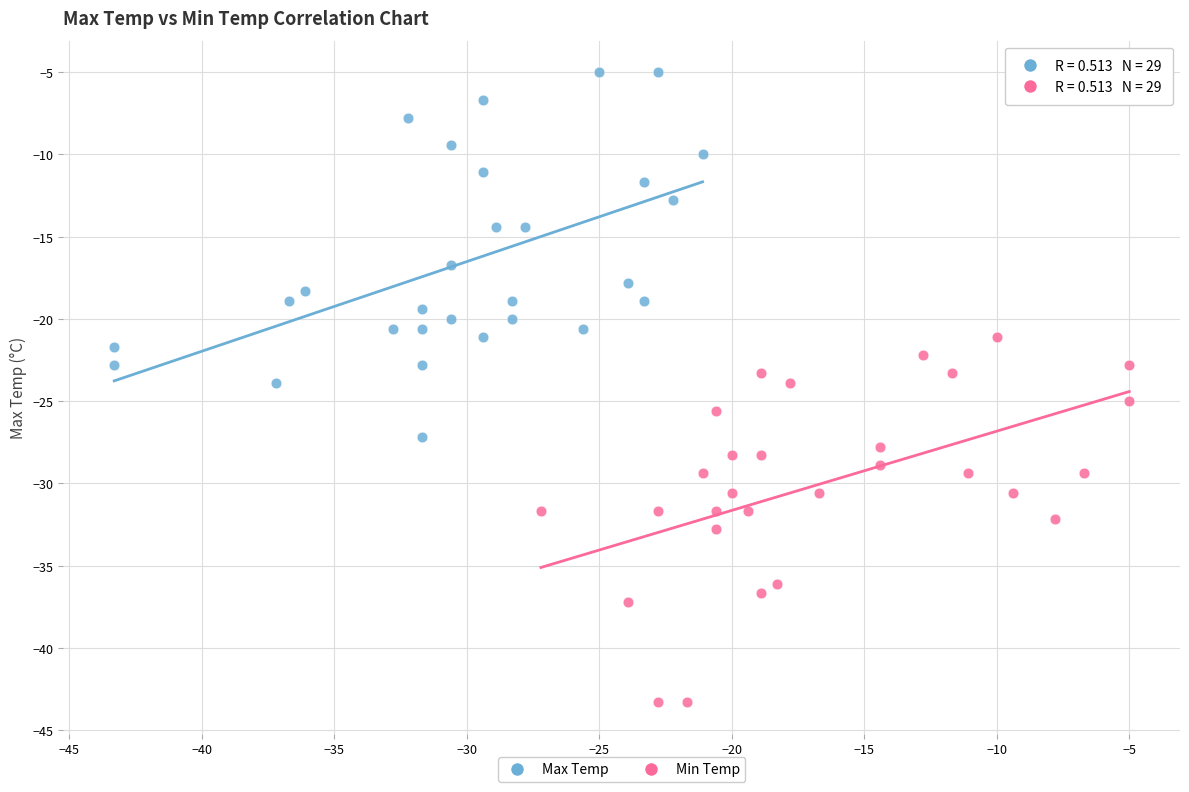

Which series reaches the maximum Y coordinate?

Max Temp